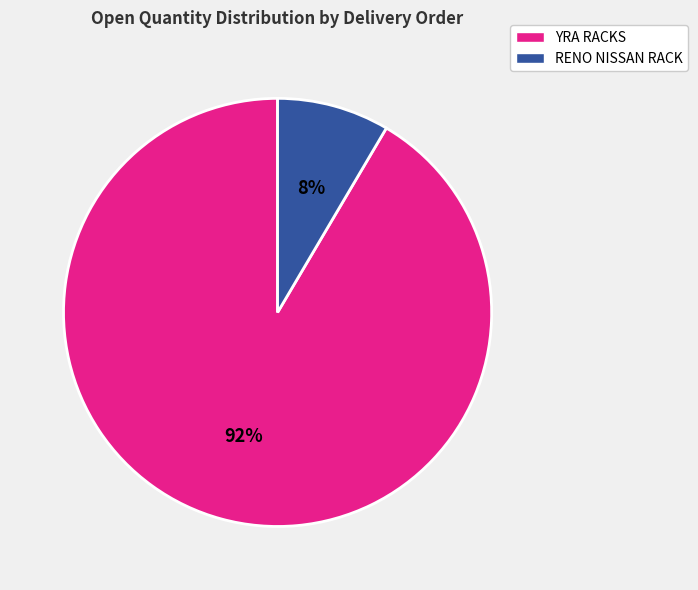

To the nearest percent, what is the average slice percentage?

50%